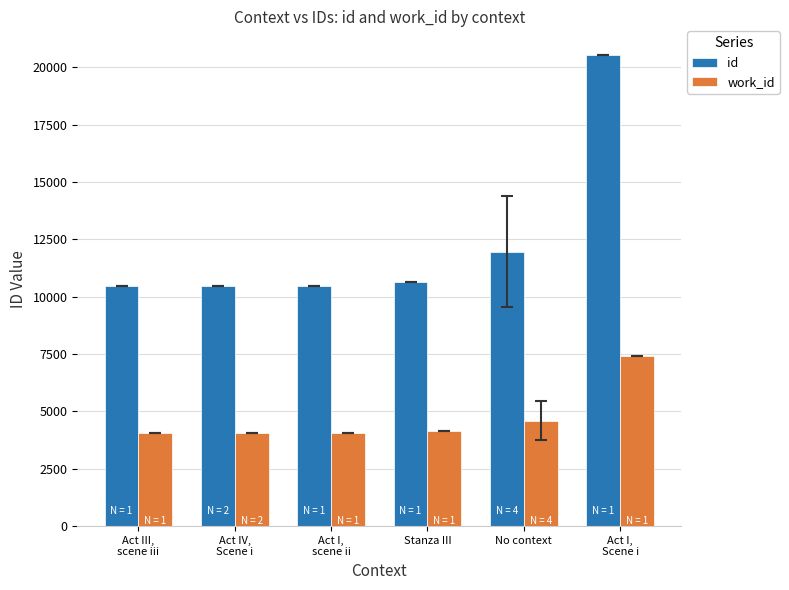

How many distinct data groups are displayed?

2